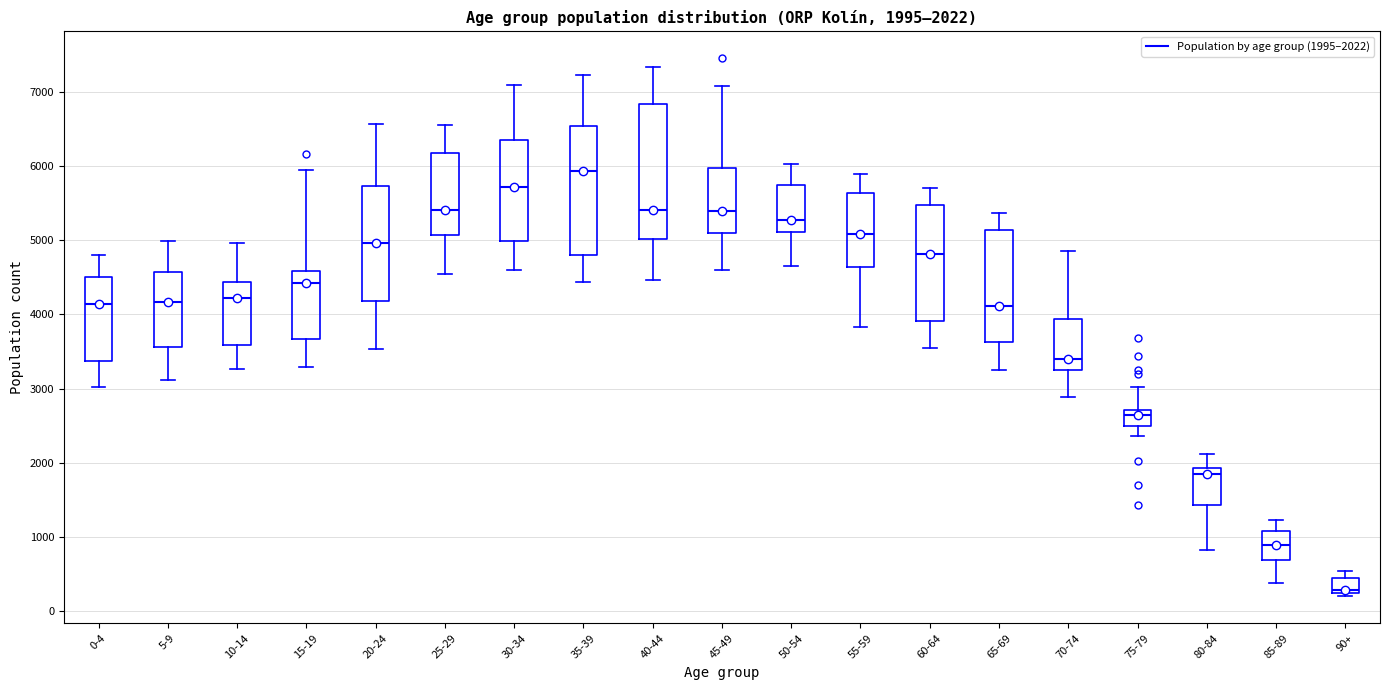

Which box has the highest median line?

35-39